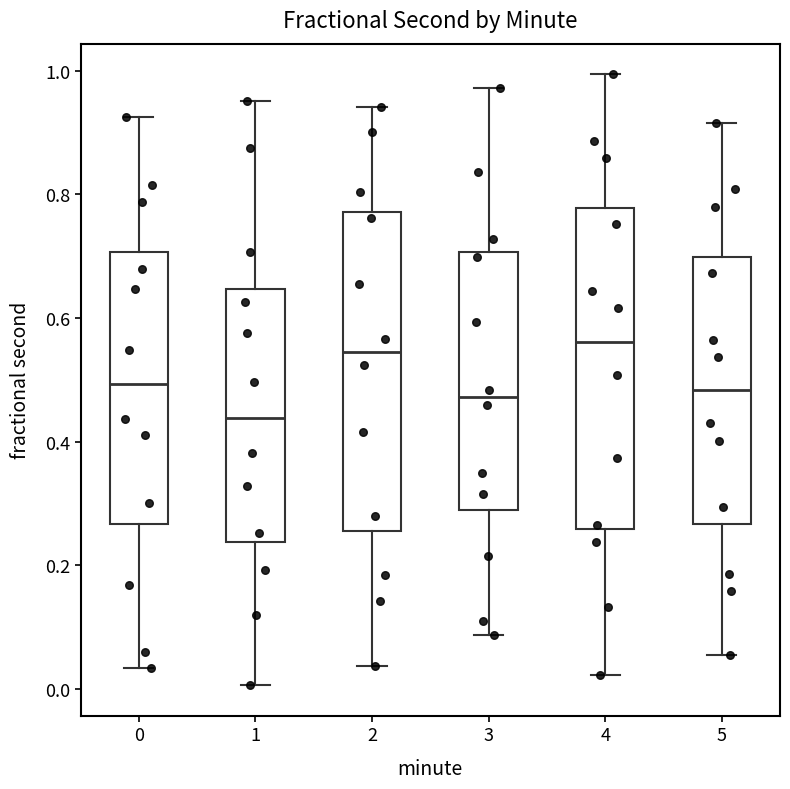

Where does the upper whisker of the box at x = 1 end on the y-axis? The values are not printed on the chart, so give them approximately, as read against the axis.

0.96